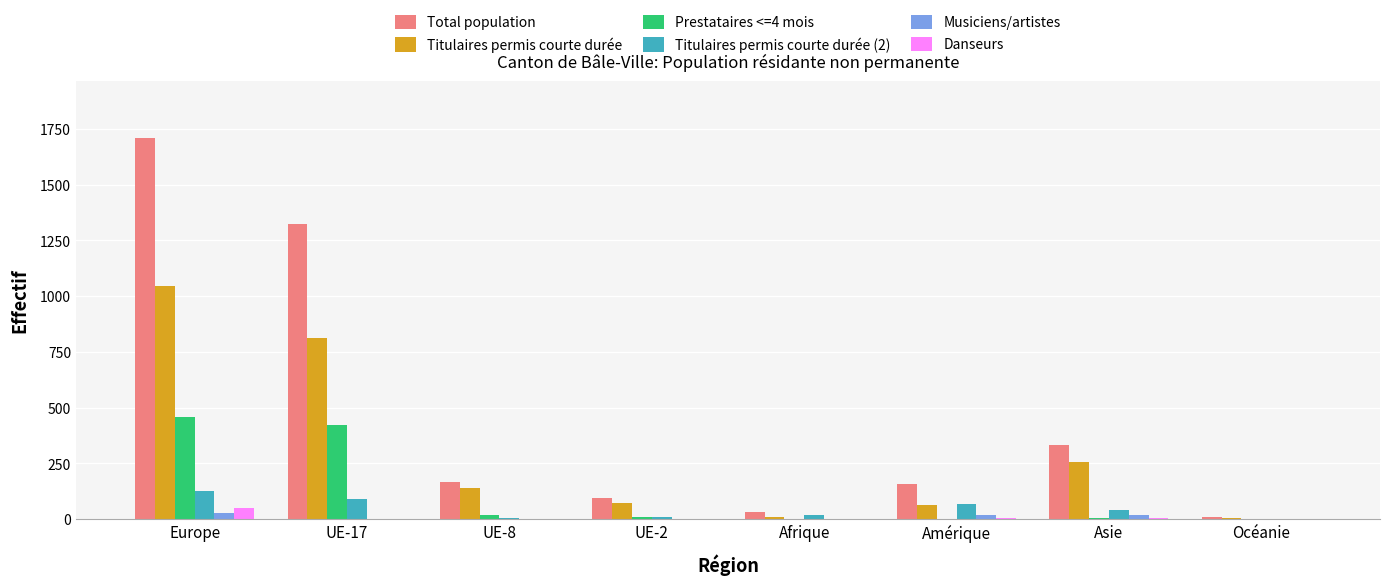

What is the maximum value for Total population?

1707